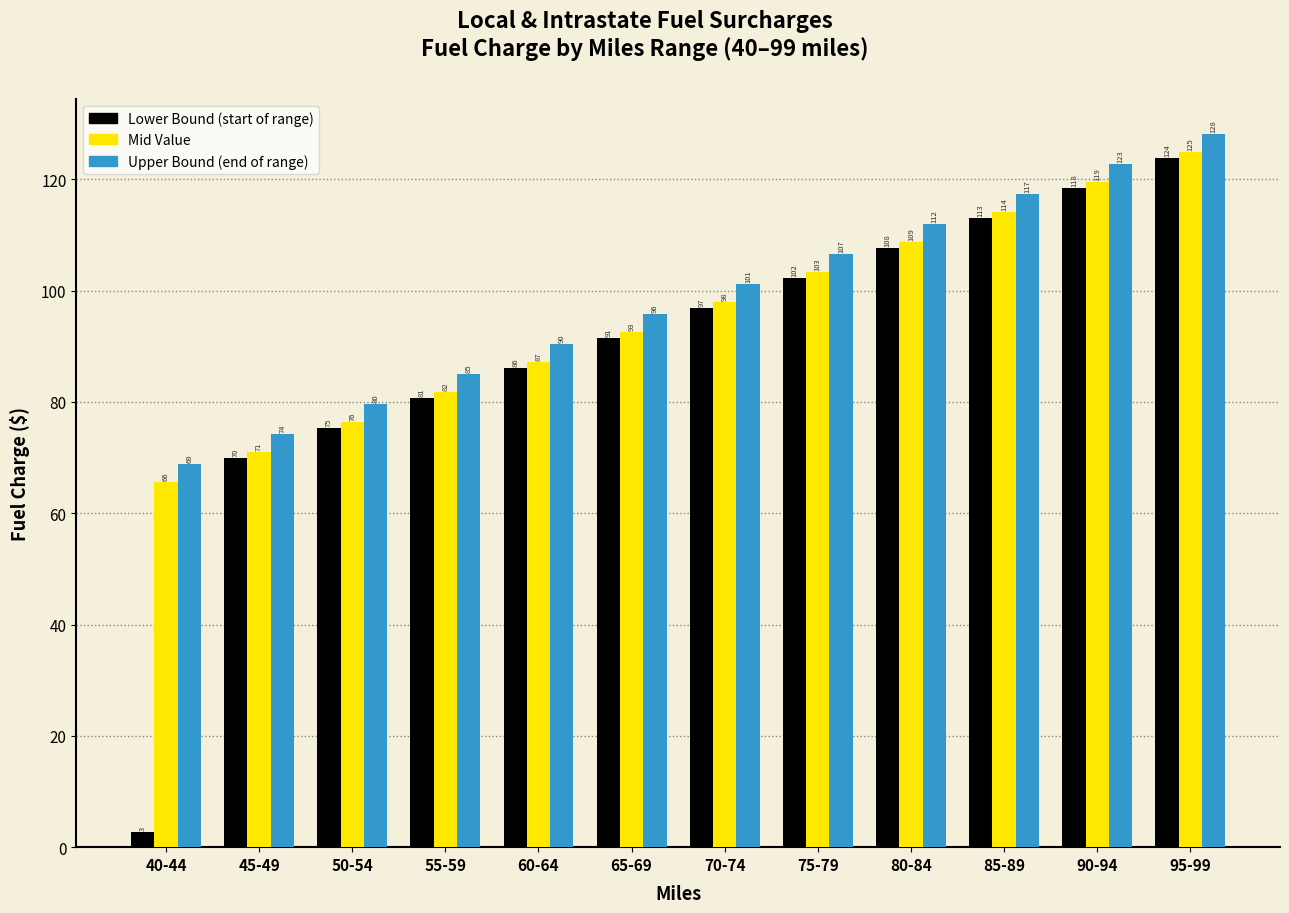

At which category is the sum across all series the highest?

95-99